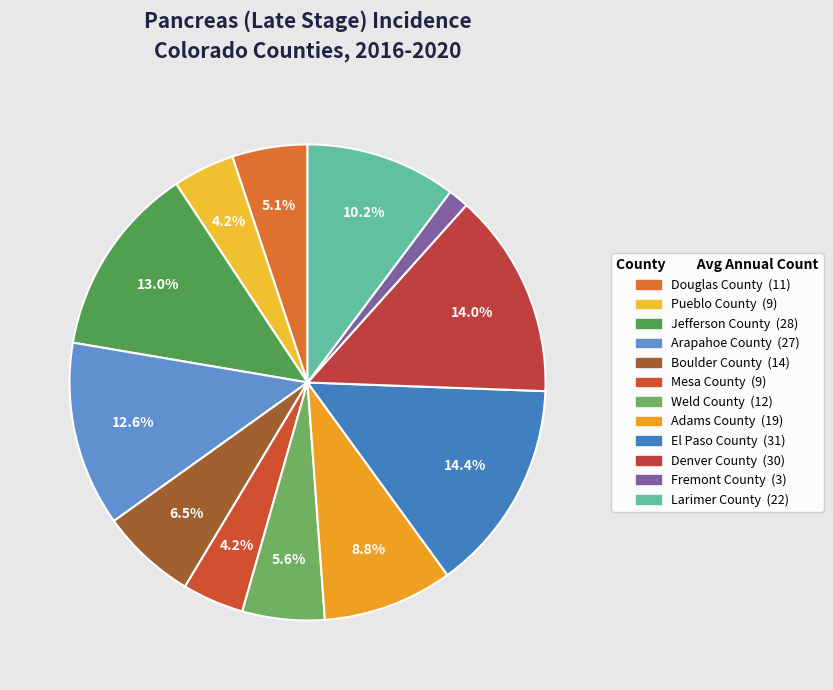

To the nearest percent, what is the difference between the largest and smallest slice percentages?

13%